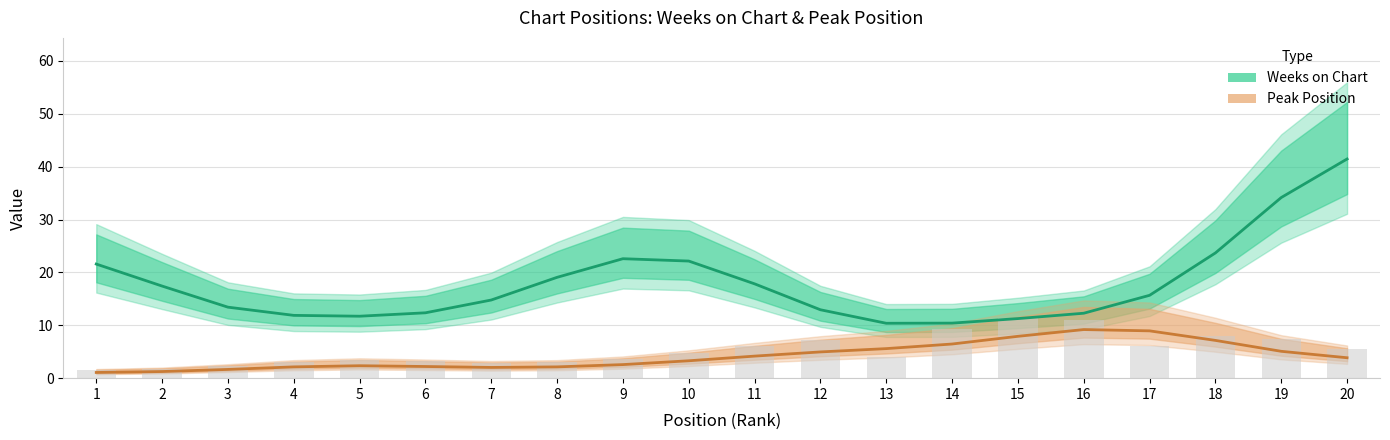

What are all the series names shown in the legend?

Weeks on Chart, Peak Position